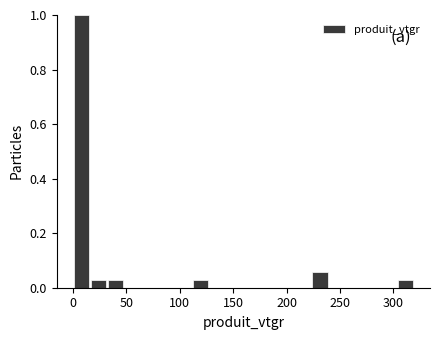

Read against the x-axis, roughly where is the centre of the tallest bar?

10